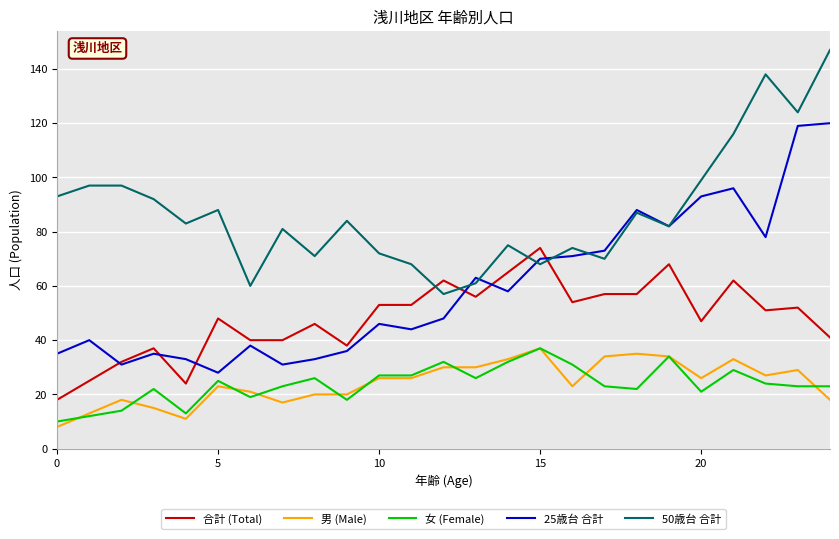

True or false: 合計 (Total) and 女 (Female) cross at least once.

False